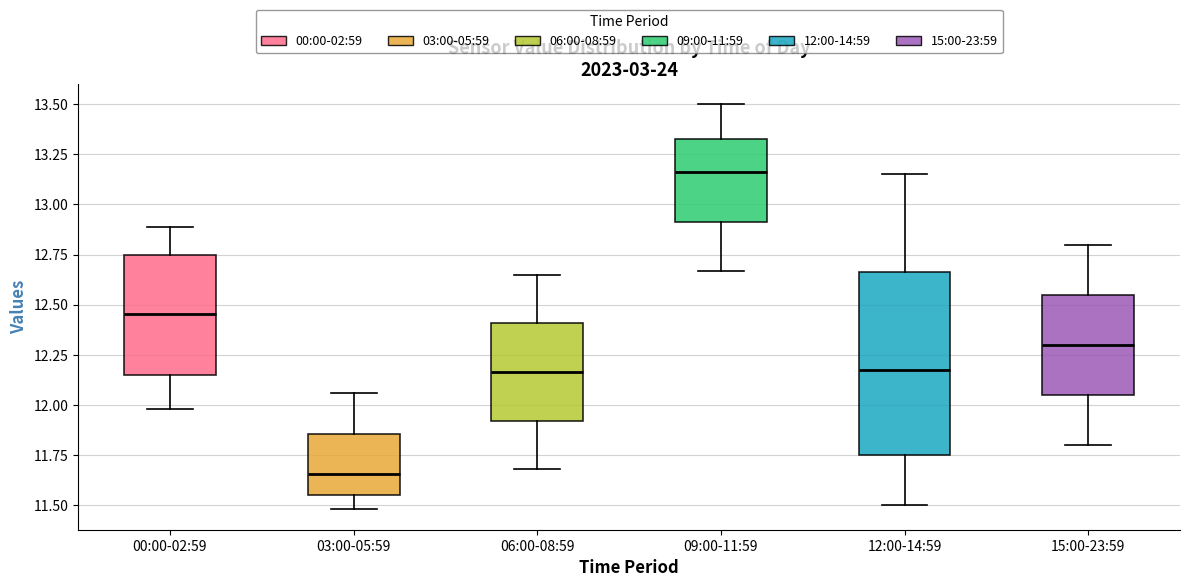

Reading left to right, read every box against the y-axis: the position of its median line, the range the box covers, and the ends of its whiskers. The values are not printed on the chart, so give them approximately, as read against the axis.

00:00-02:59: median 12.45, box 12.15 to 12.75, whiskers 12.00 to 12.90
03:00-05:59: median 11.65, box 11.55 to 11.85, whiskers 11.50 to 12.05
06:00-08:59: median 12.15, box 11.90 to 12.40, whiskers 11.70 to 12.65
09:00-11:59: median 13.15, box 12.90 to 13.35, whiskers 12.65 to 13.50
12:00-14:59: median 12.20, box 11.75 to 12.65, whiskers 11.50 to 13.15
15:00-23:59: median 12.30, box 12.05 to 12.55, whiskers 11.80 to 12.80